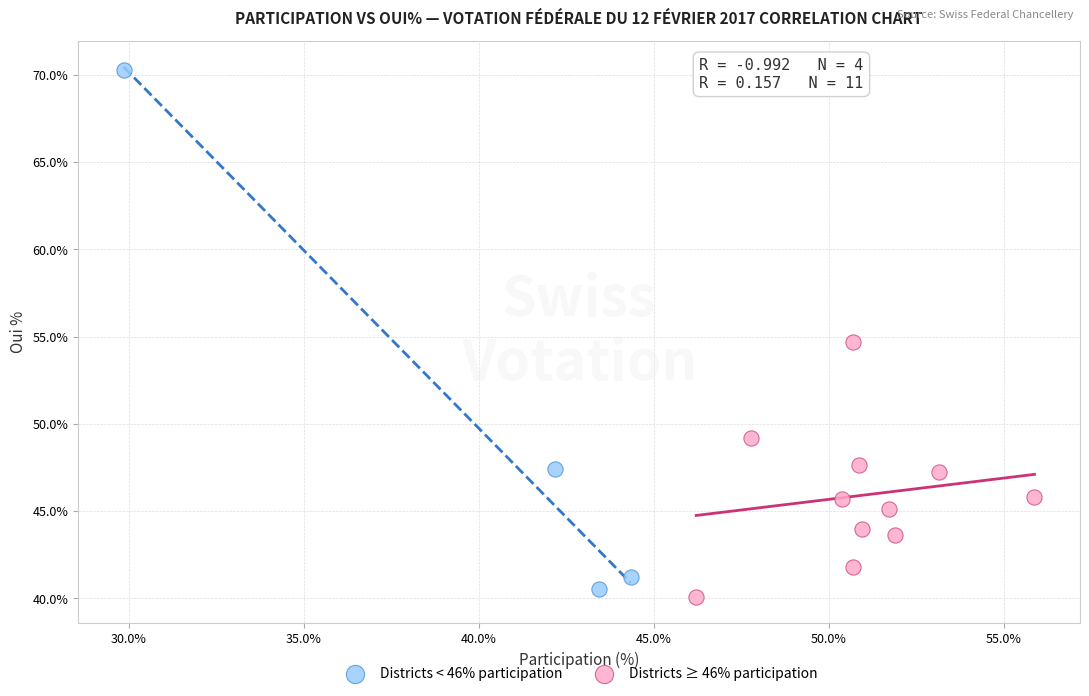

Which series reaches the maximum Y coordinate?

Districts < 46% participation